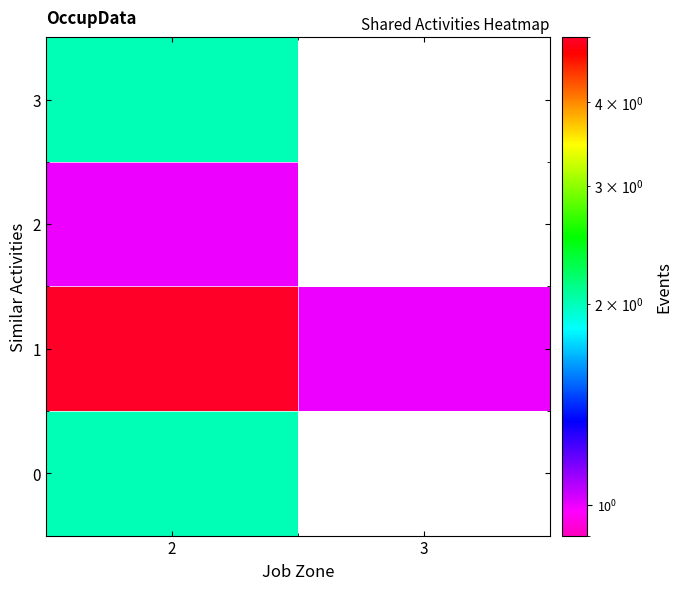

Which series changed the most between 2 and 3?

1